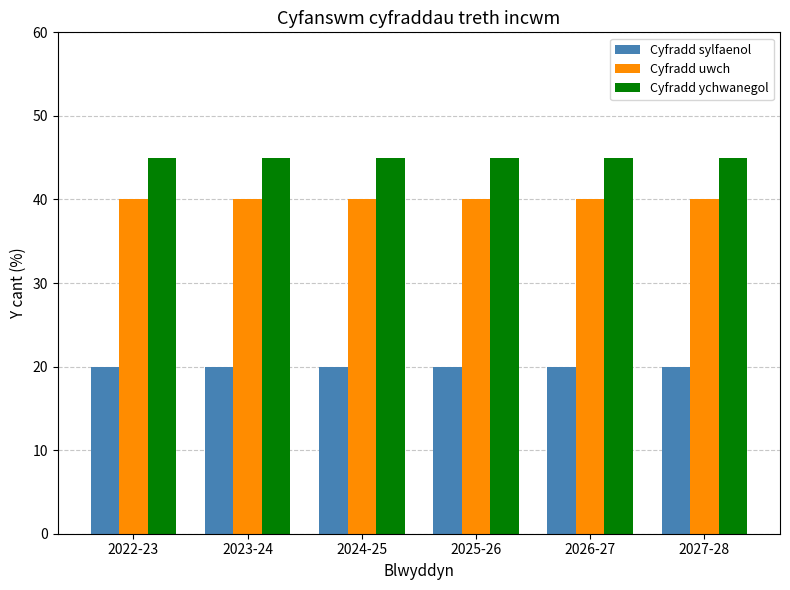

Reading right to left, what are all the values shown in this chart?

Cyfradd sylfaenol: 2027-28=20	2026-27=20	2025-26=20	2024-25=20	2023-24=20	2022-23=20
Cyfradd uwch: 2027-28=40	2026-27=40	2025-26=40	2024-25=40	2023-24=40	2022-23=40
Cyfradd ychwanegol: 2027-28=45	2026-27=45	2025-26=45	2024-25=45	2023-24=45	2022-23=45